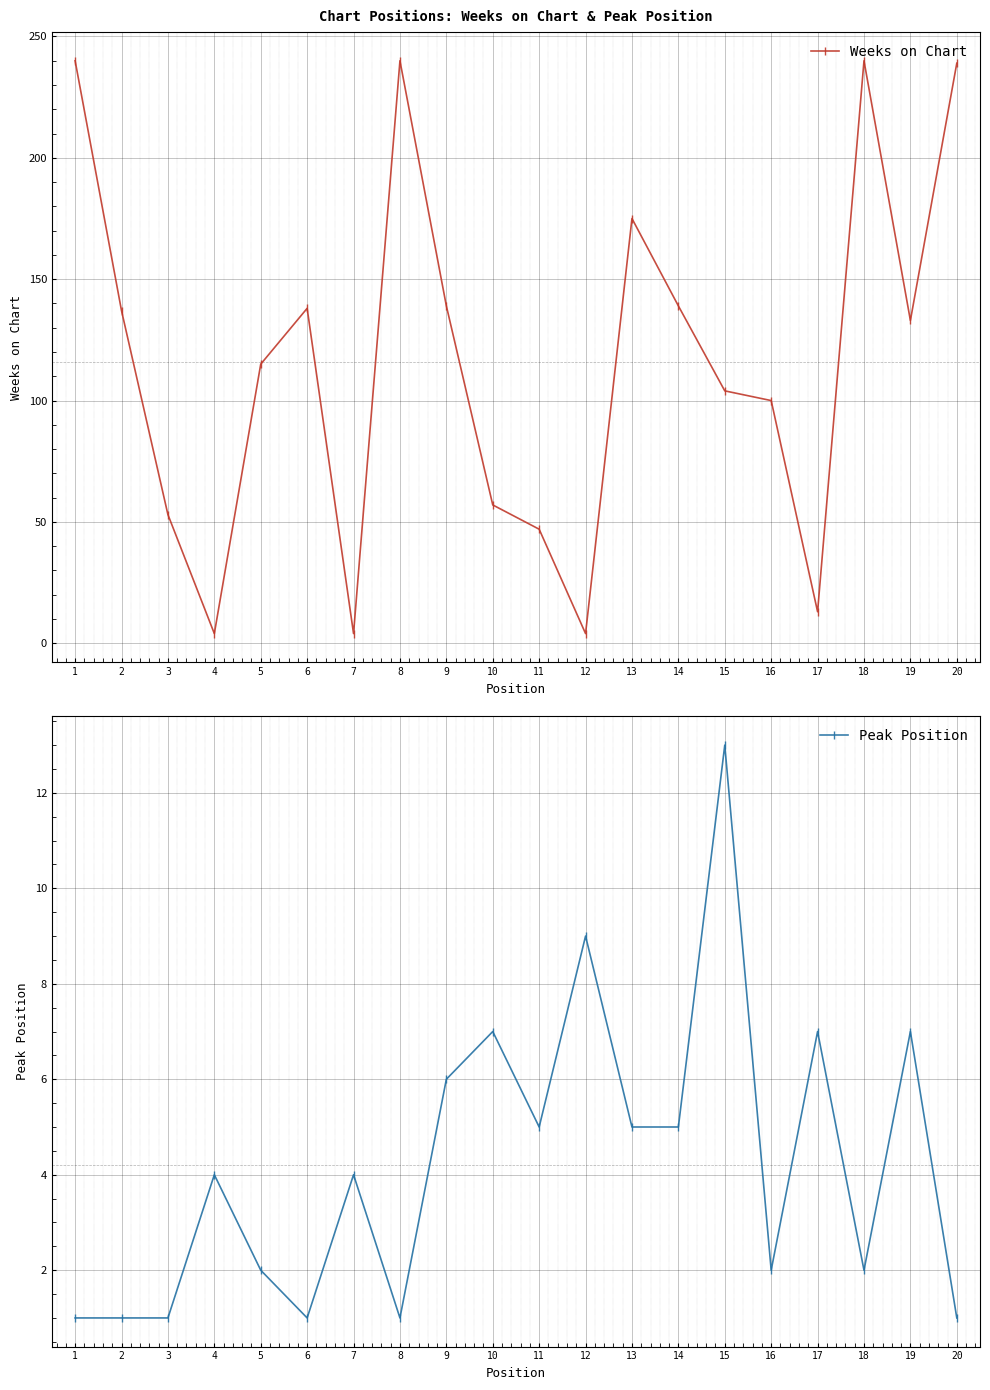

How many times do Weeks on Chart and Peak Position cross each other?

2